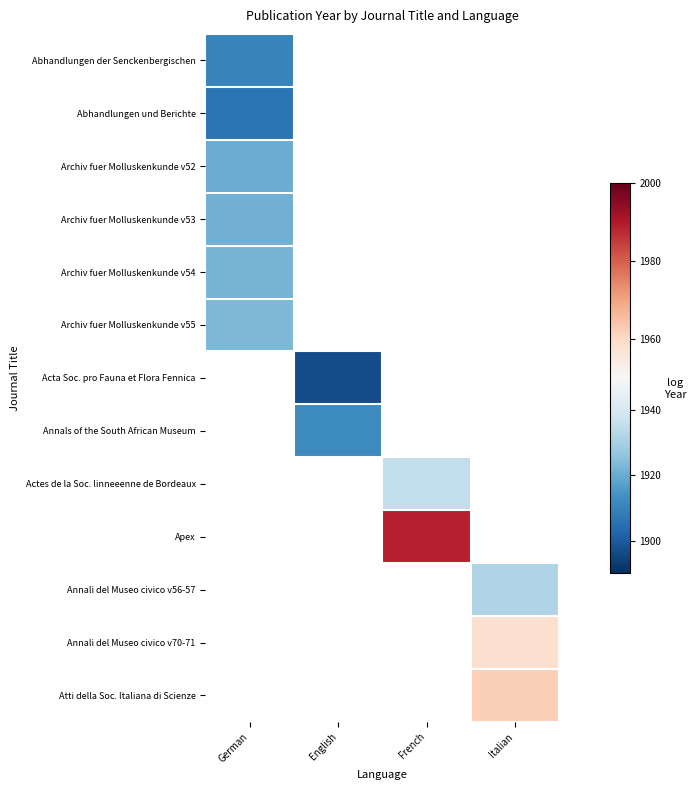

How many series are shown in this chart?

13